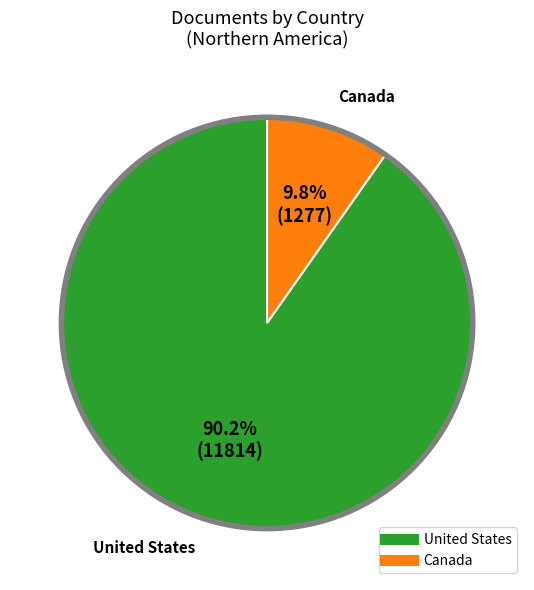

Is it true that Canada is 16% of the pie?

False